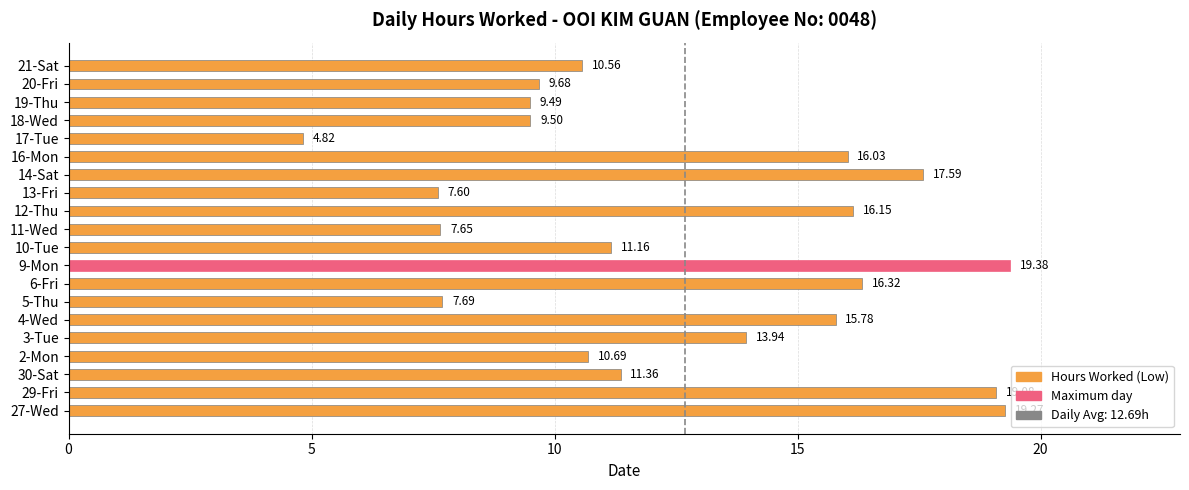

How many series are shown in this chart?

1